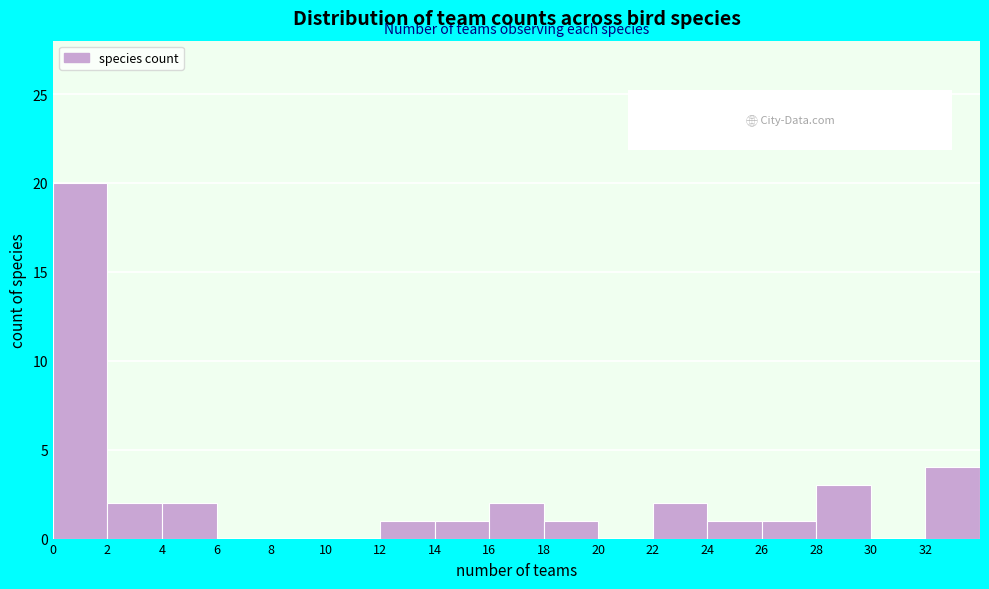

Over which range of the x-axis is the bar tallest?

0 to 2